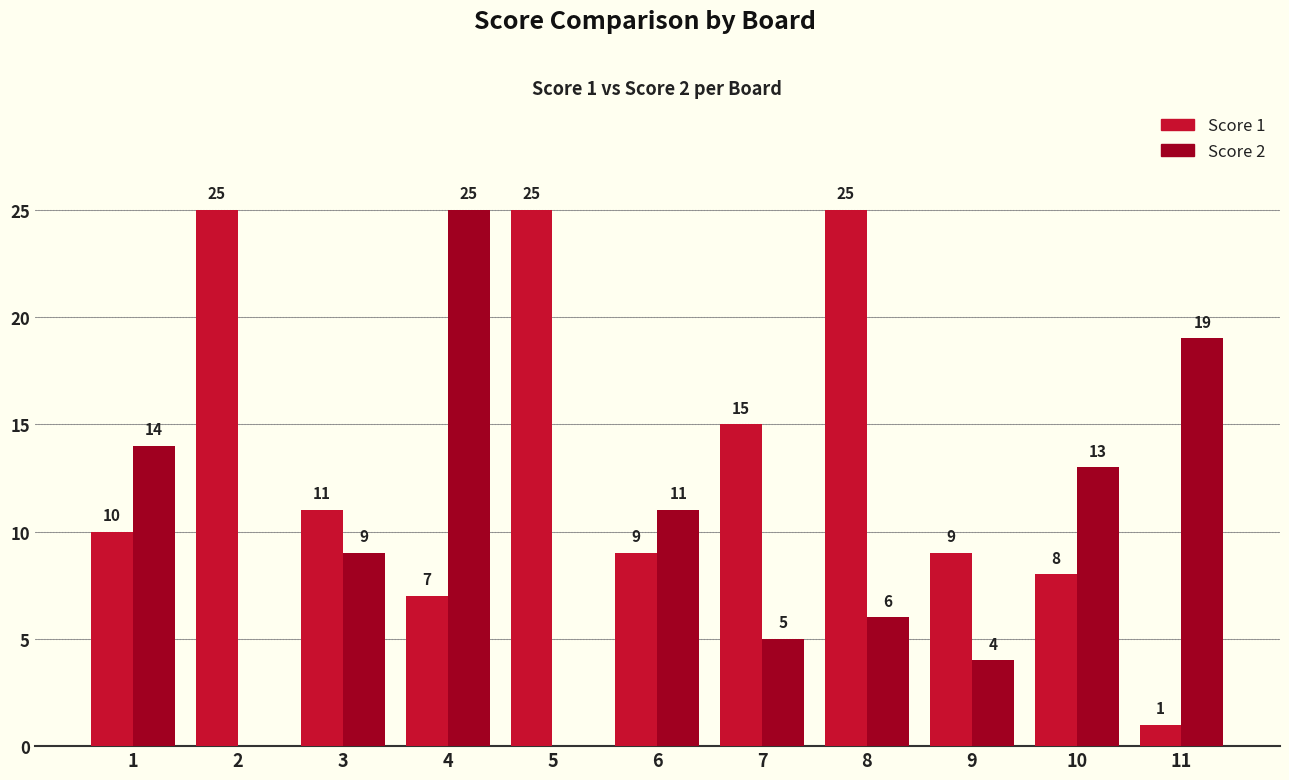

Reading right to left, transcribe all the data shown in this chart.

Score 1: 1	8	9	25	15	9	25	7	11	25	10
Score 2: 19	13	4	6	5	11	0	25	9	0	14